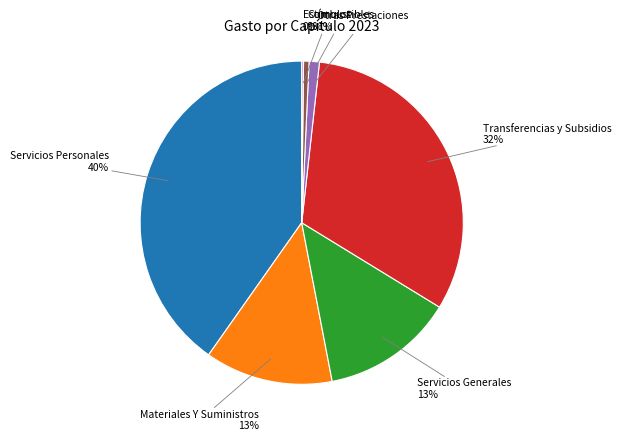

To the nearest percent, what is the average slice percentage?

14%